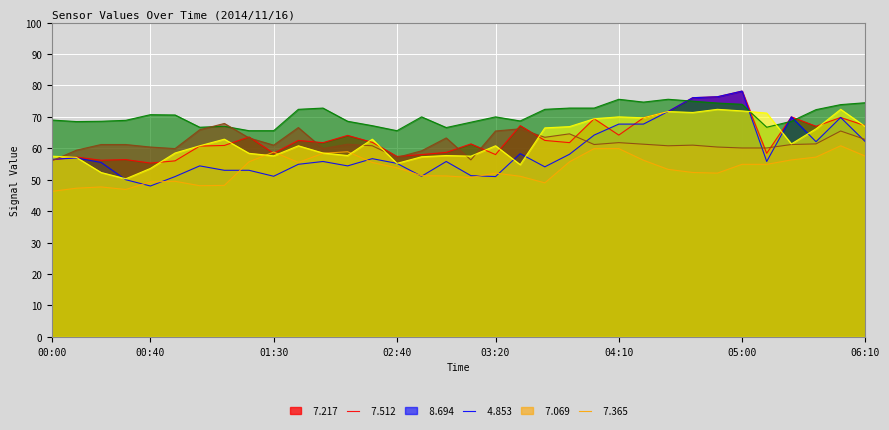

What is the maximum value shown in the chart?

78.2